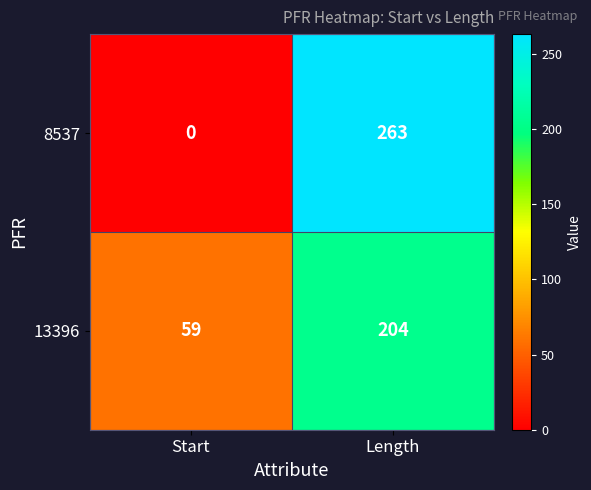

At which label is 8537 closest to 131?

Start